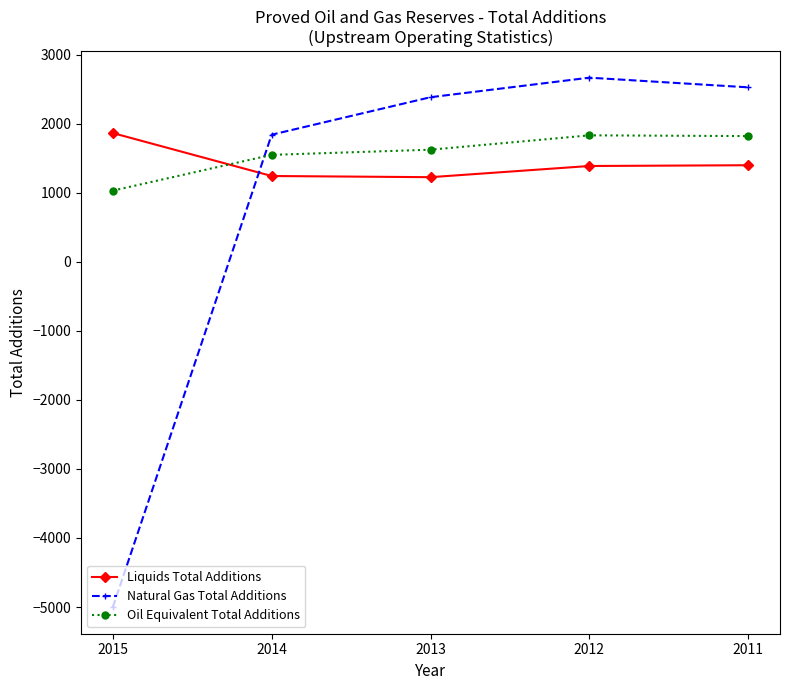

Between which two adjacent categories do Natural Gas Total Additions and Oil Equivalent Total Additions first intersect?

2015 and 2014